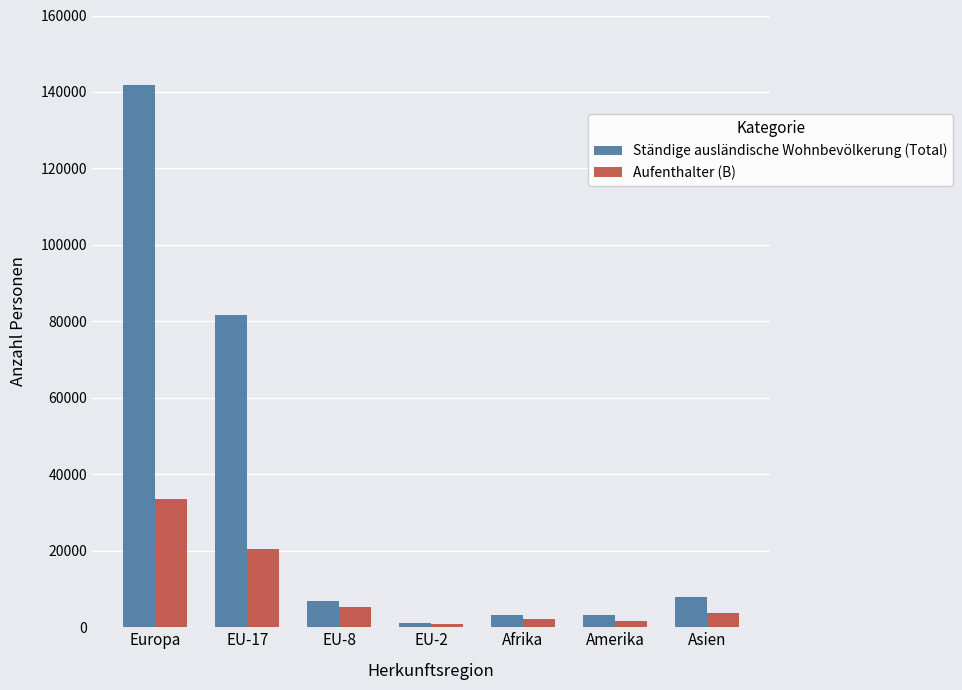

How many data points does each series have?

7